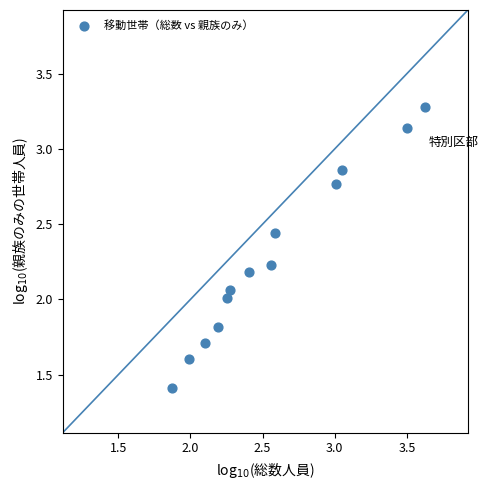

What is the range of X values (max minus min)?

1.7